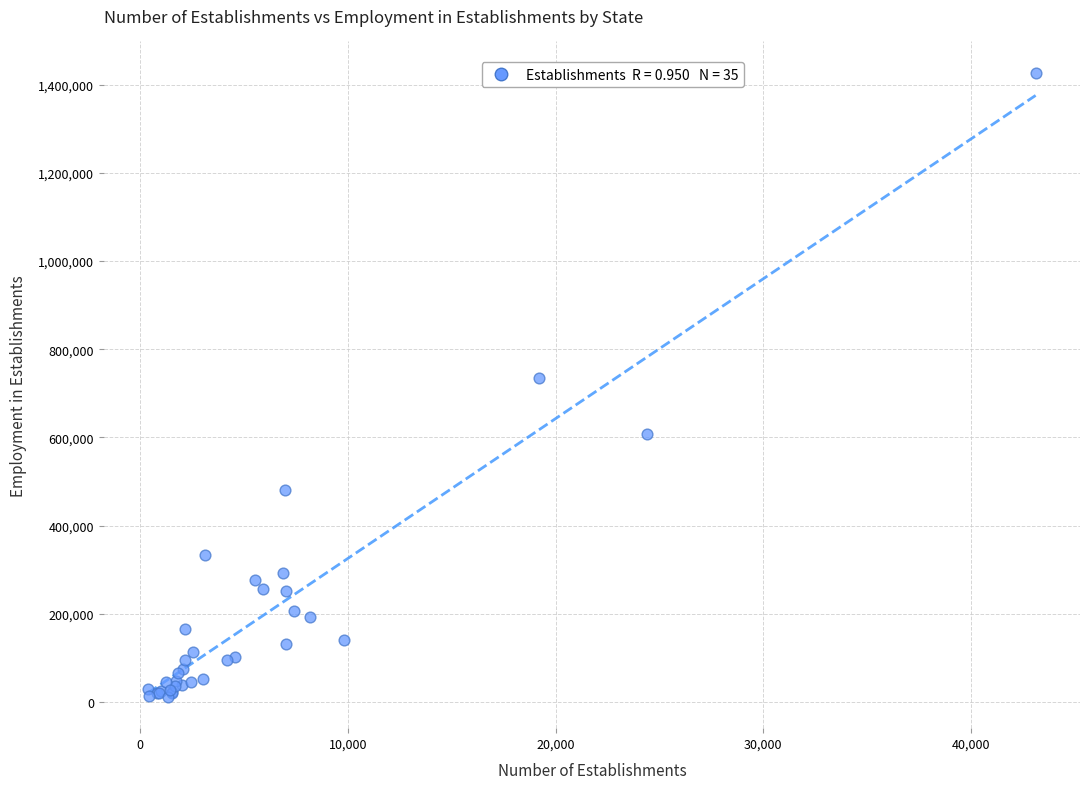

What Y value in the scatter plot is closest to 719357?

735800